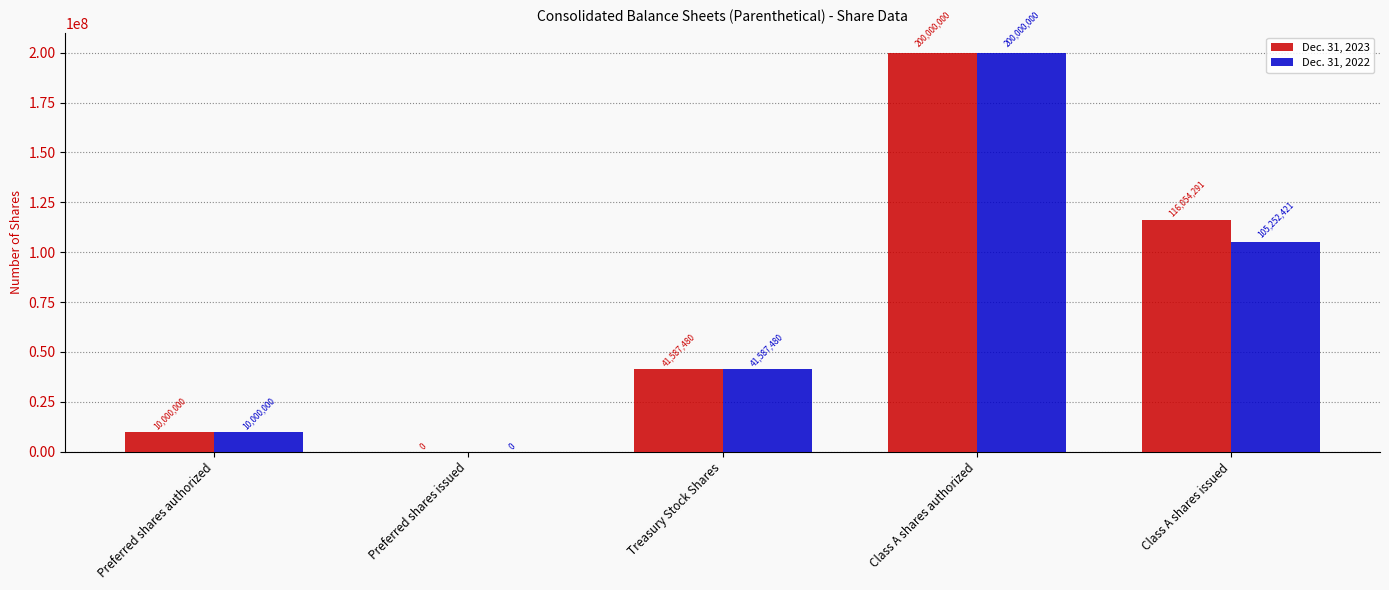

Is the value of Dec. 31, 2022 at Treasury Stock Shares greater than the value of Dec. 31, 2023 at Class A shares issued?

No